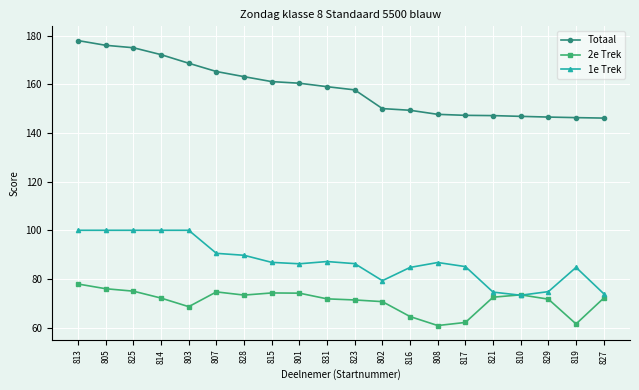

What is the sum of all 1e Trek values?

1744.1